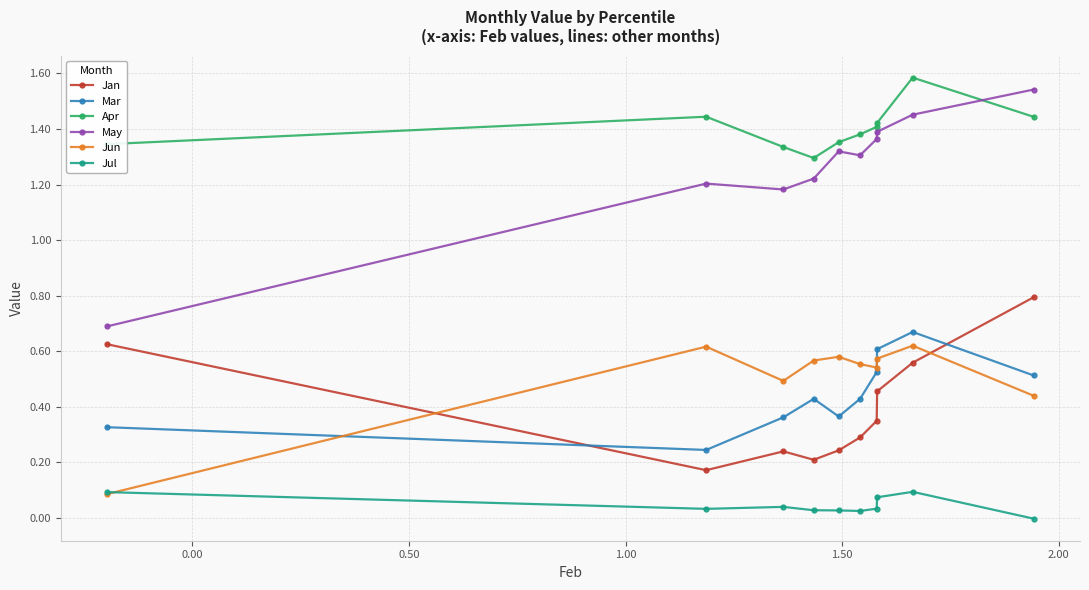

True or false: May and Jul intersect in this chart.

False